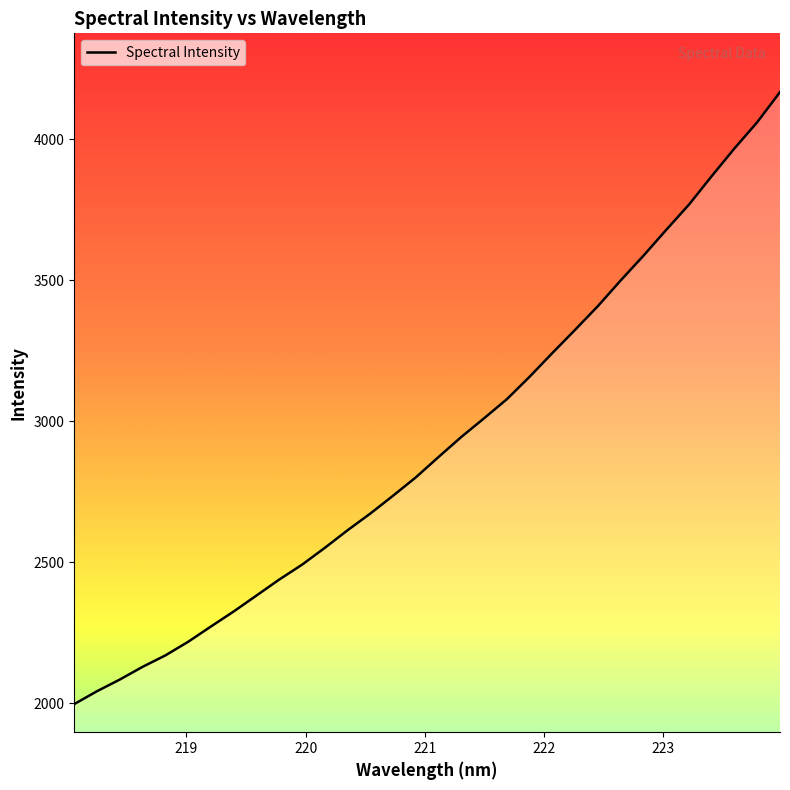

What is the minimum value shown in the chart?

1996.4